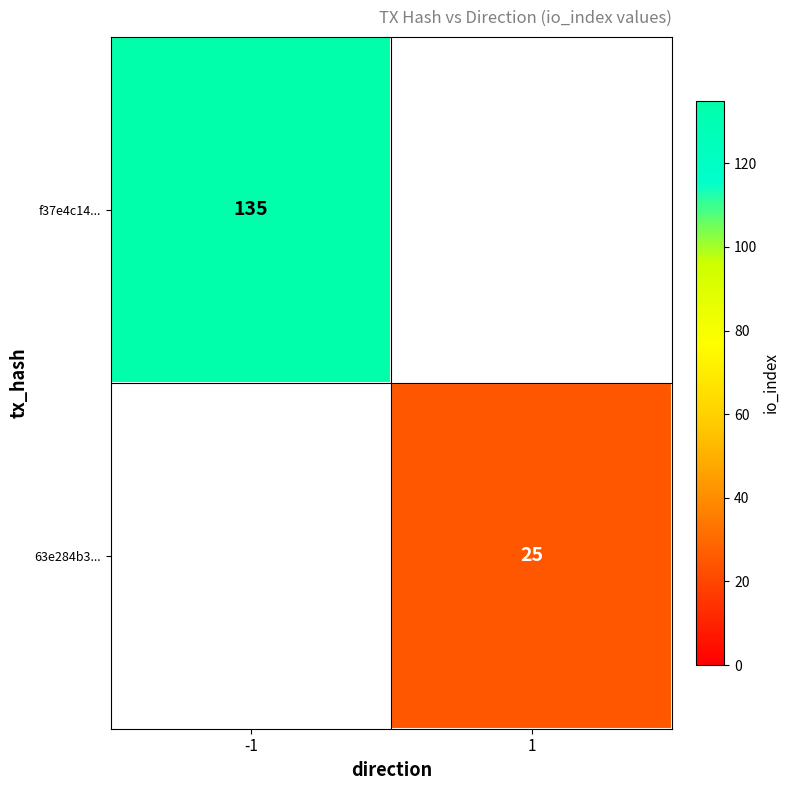

What is the maximum value shown in the chart?

135.0